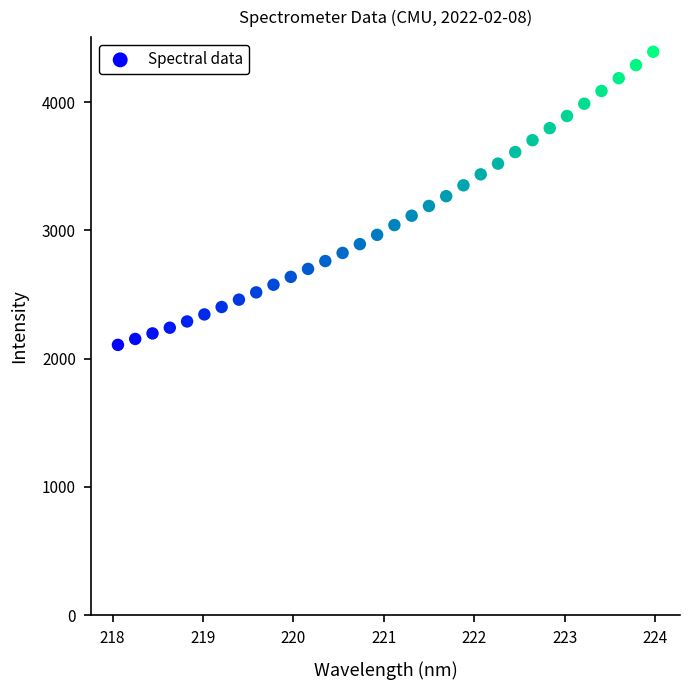

What is the range of X values (max minus min)?

5.9